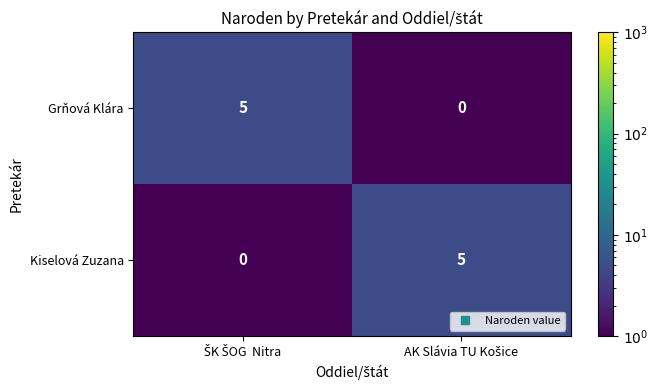

What is the sum of all Grňová Klára values?

5